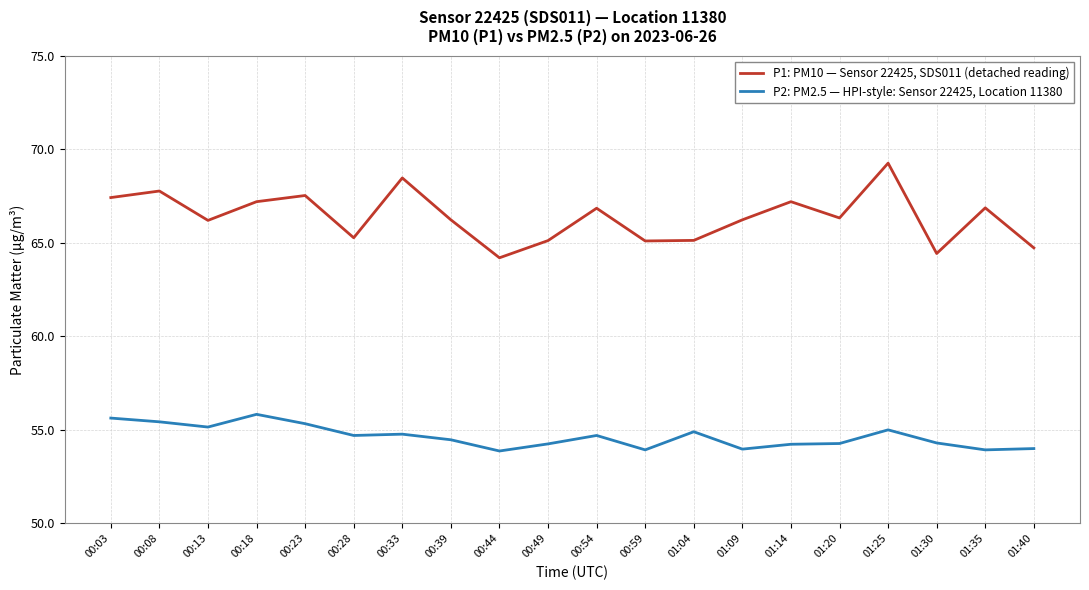

What position from the left is 01:04?

13